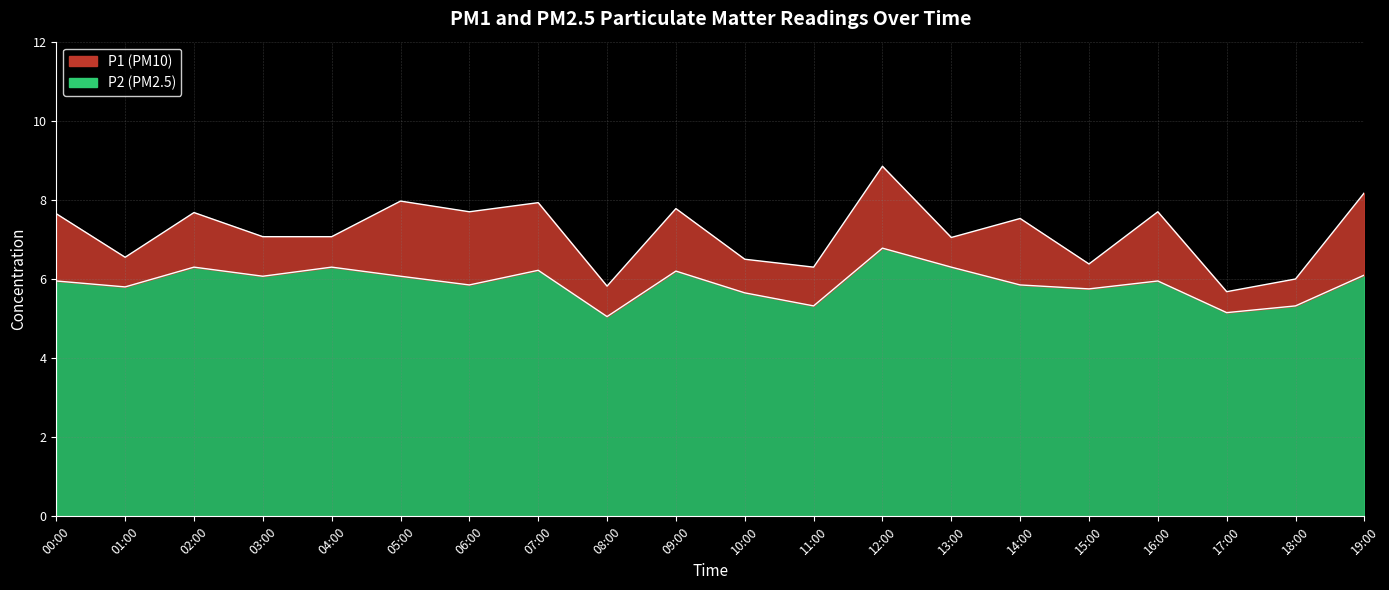

What are all the series names shown in the legend?

P1, P2